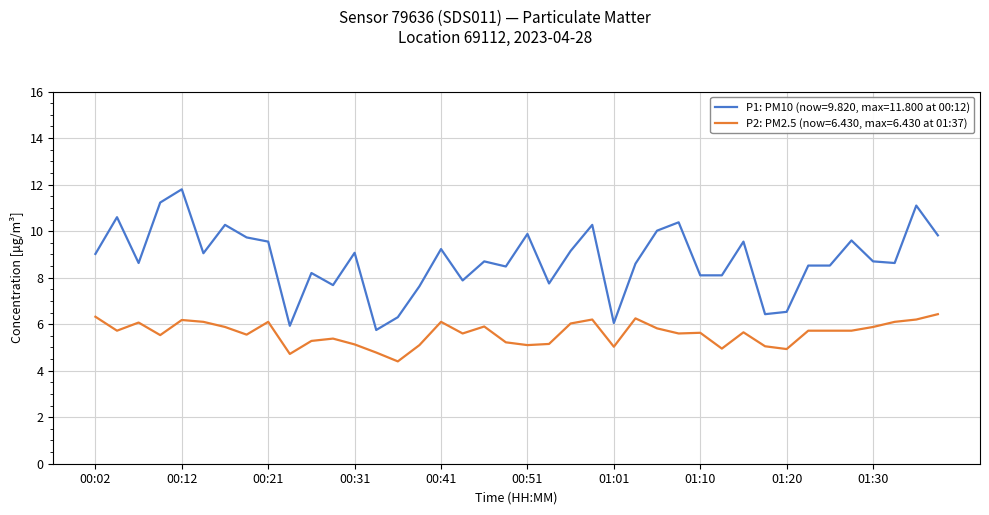

Which series has the largest range (max minus min)?

P1: PM10 (now=9.820, max=11.800 at 00:12)